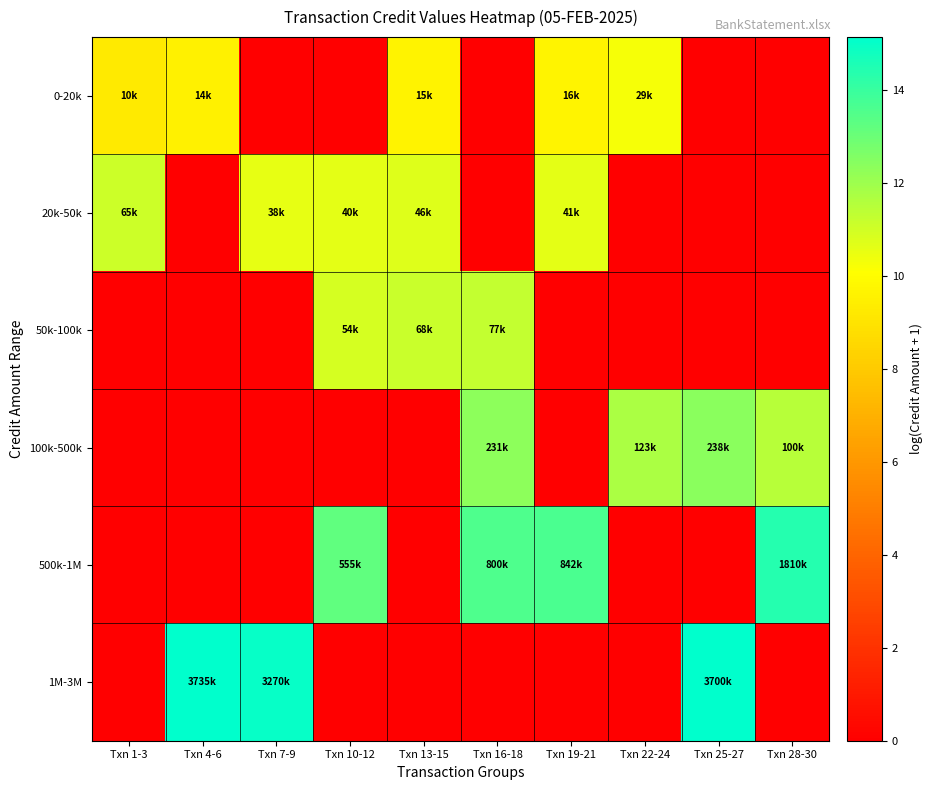

Count the number of data series in this chart.

6